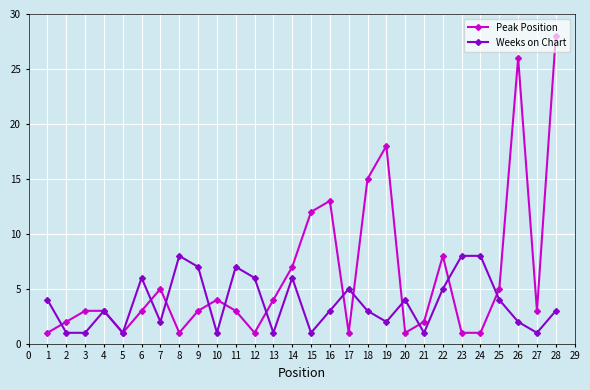

What is the sum of all Peak Position values?

175